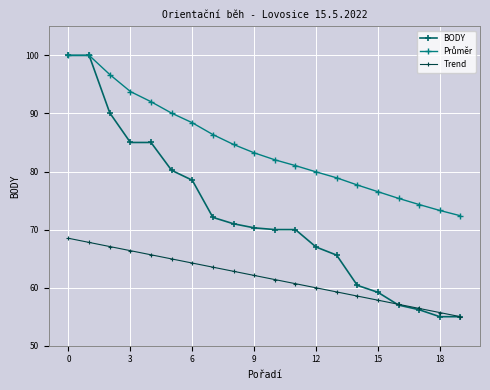

Reading left to right, extract all data points from this chart.

BODY: 100.0	100.0	90.1	85.0	85.0	80.2	78.5	72.1	71.0	70.3	70.0	70.0	67.0	65.6	60.4	59.2	57.0	56.2	55.0	55.0
Průměr: 100.0	100.0	96.7	93.8	92.0	90.1	88.4	86.4	84.7	83.2	82.0	81.0	79.9	78.9	77.7	76.5	75.4	74.3	73.3	72.4
Trend: 68.5	67.8	67.1	66.4	65.7	64.9	64.2	63.5	62.8	62.1	61.4	60.7	60.0	59.3	58.6	57.8	57.1	56.4	55.7	55.0